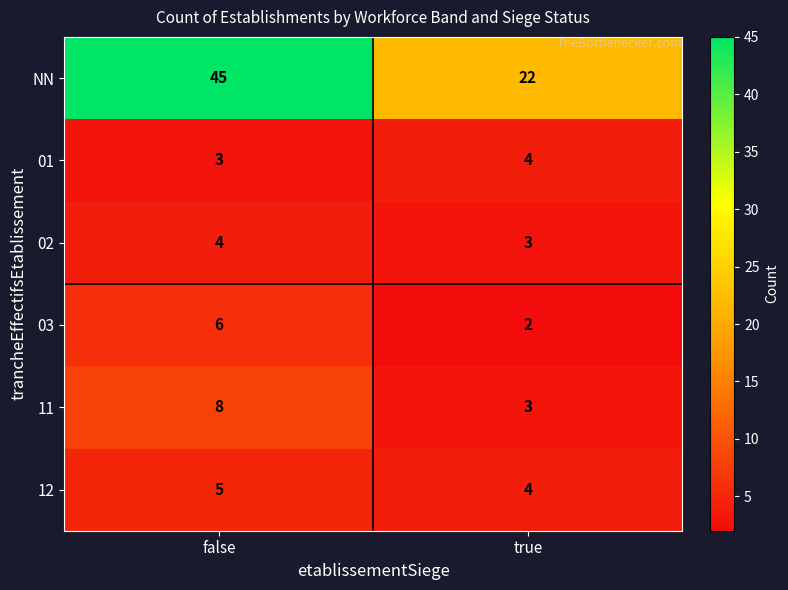

What is the difference between the highest and lowest values at false?

42